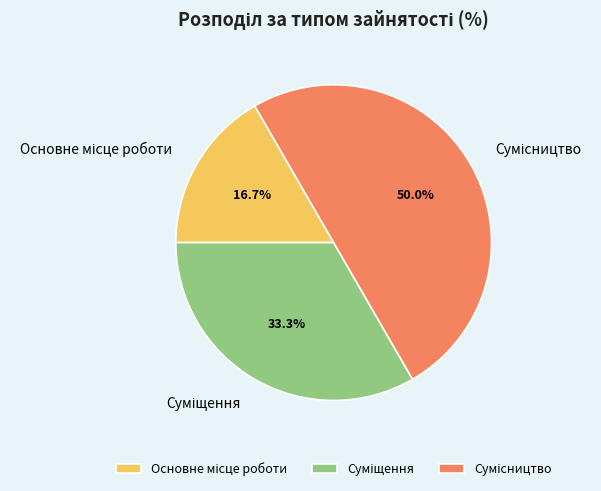

Is Сумісництво the majority of the pie?

No